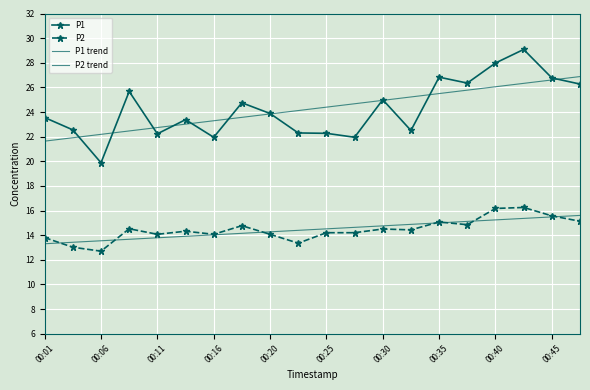

How many series are shown in this chart?

4